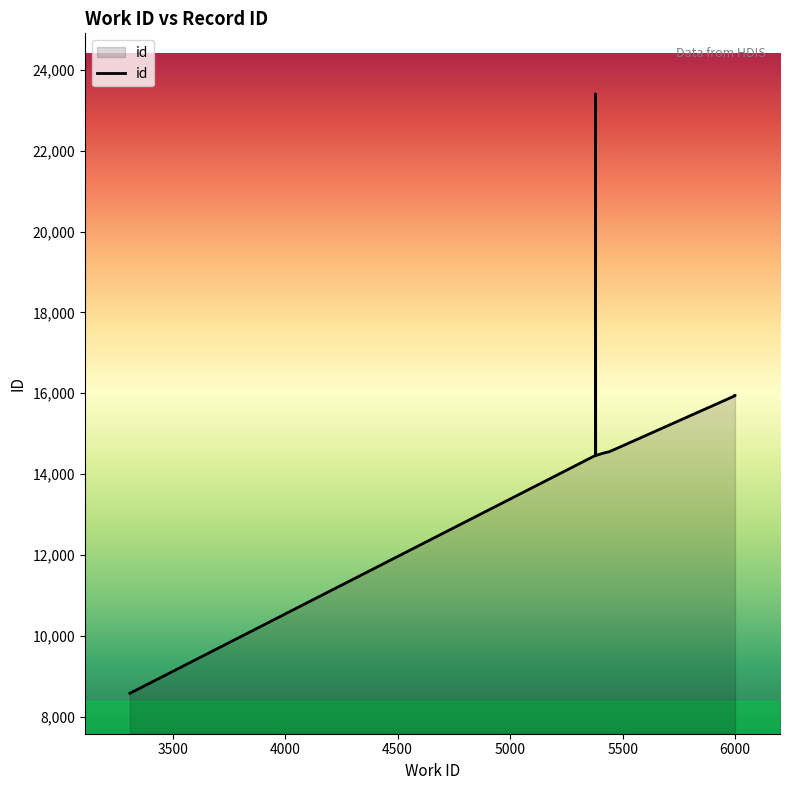

Rank the categories by value from highest to lowest.

5379, 5999, 5999, 5473, 5439, 5421, 5380, 5379, 5378, 3310